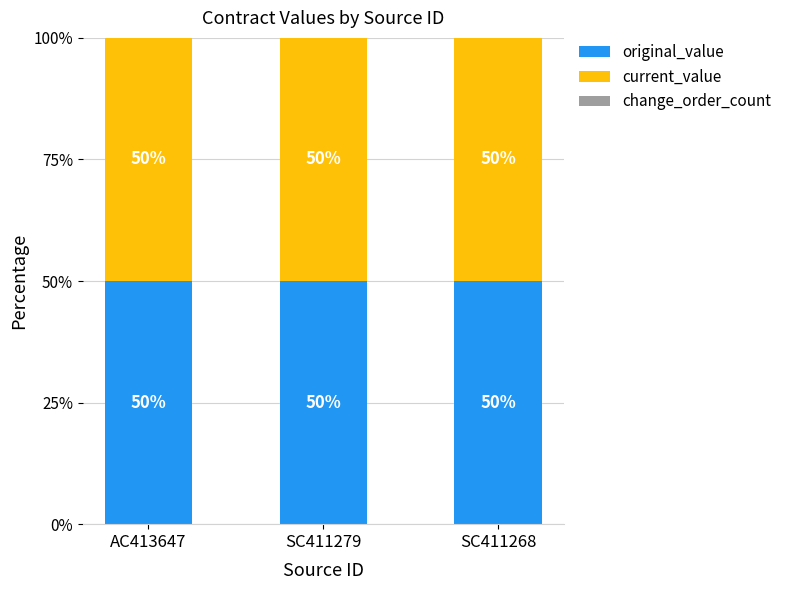

Between AC413647 and SC411268, which is larger?

AC413647